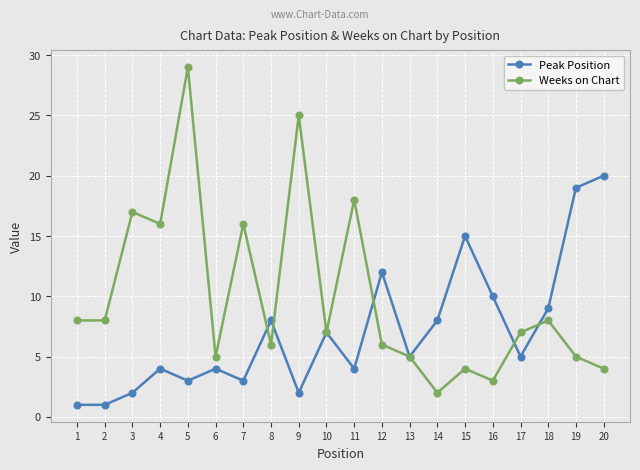

What is the maximum value for Peak Position?

20